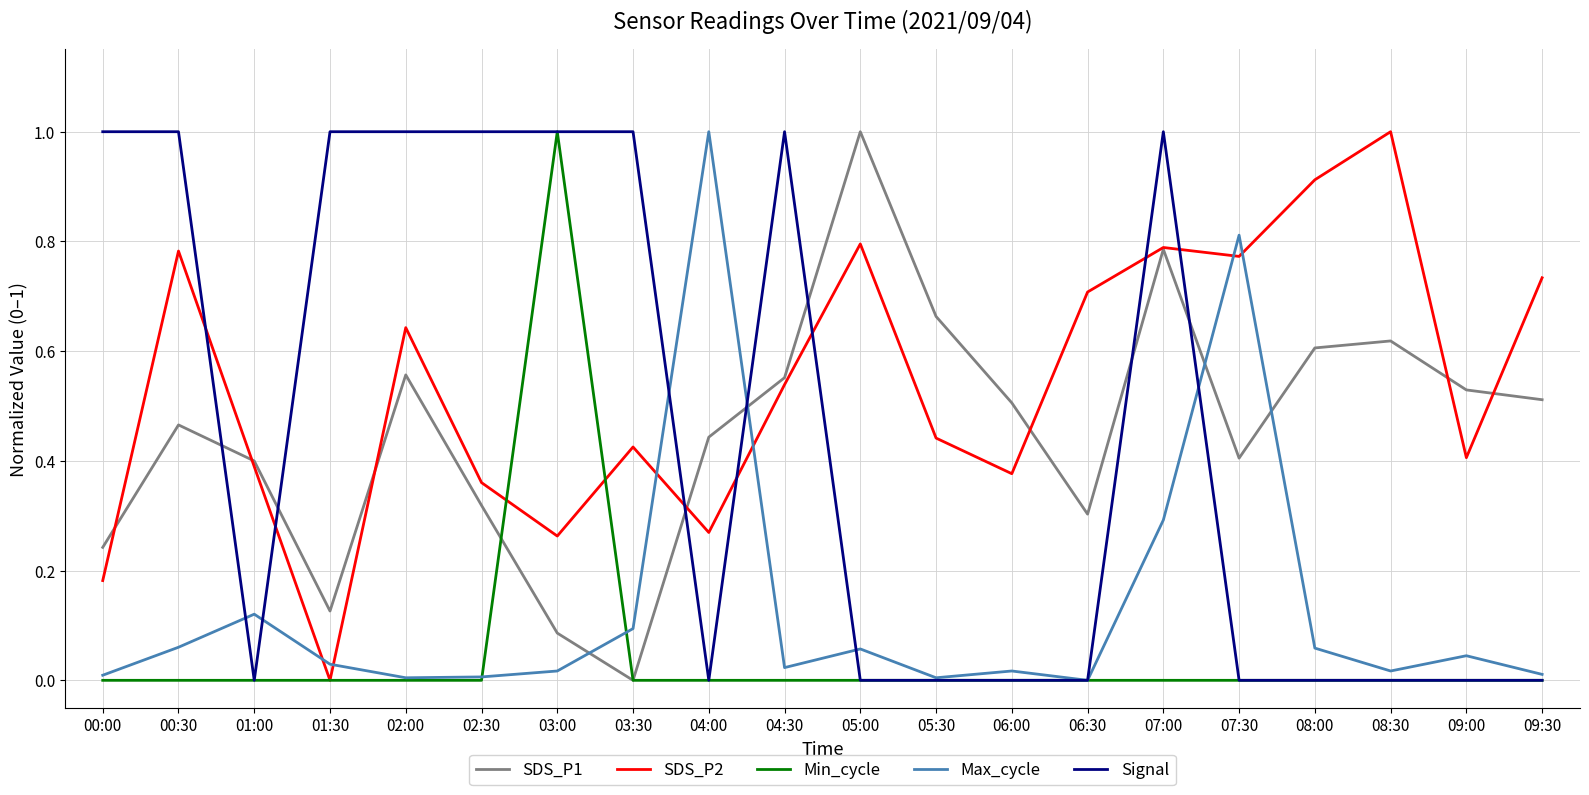

Which series ends up on top after the final intersection of SDS_P2 and Max_cycle?

SDS_P2